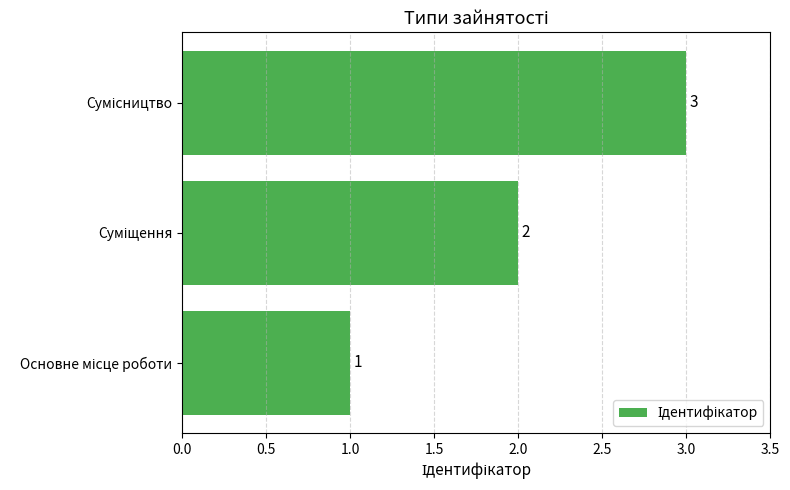

What is the sum of all values?

6